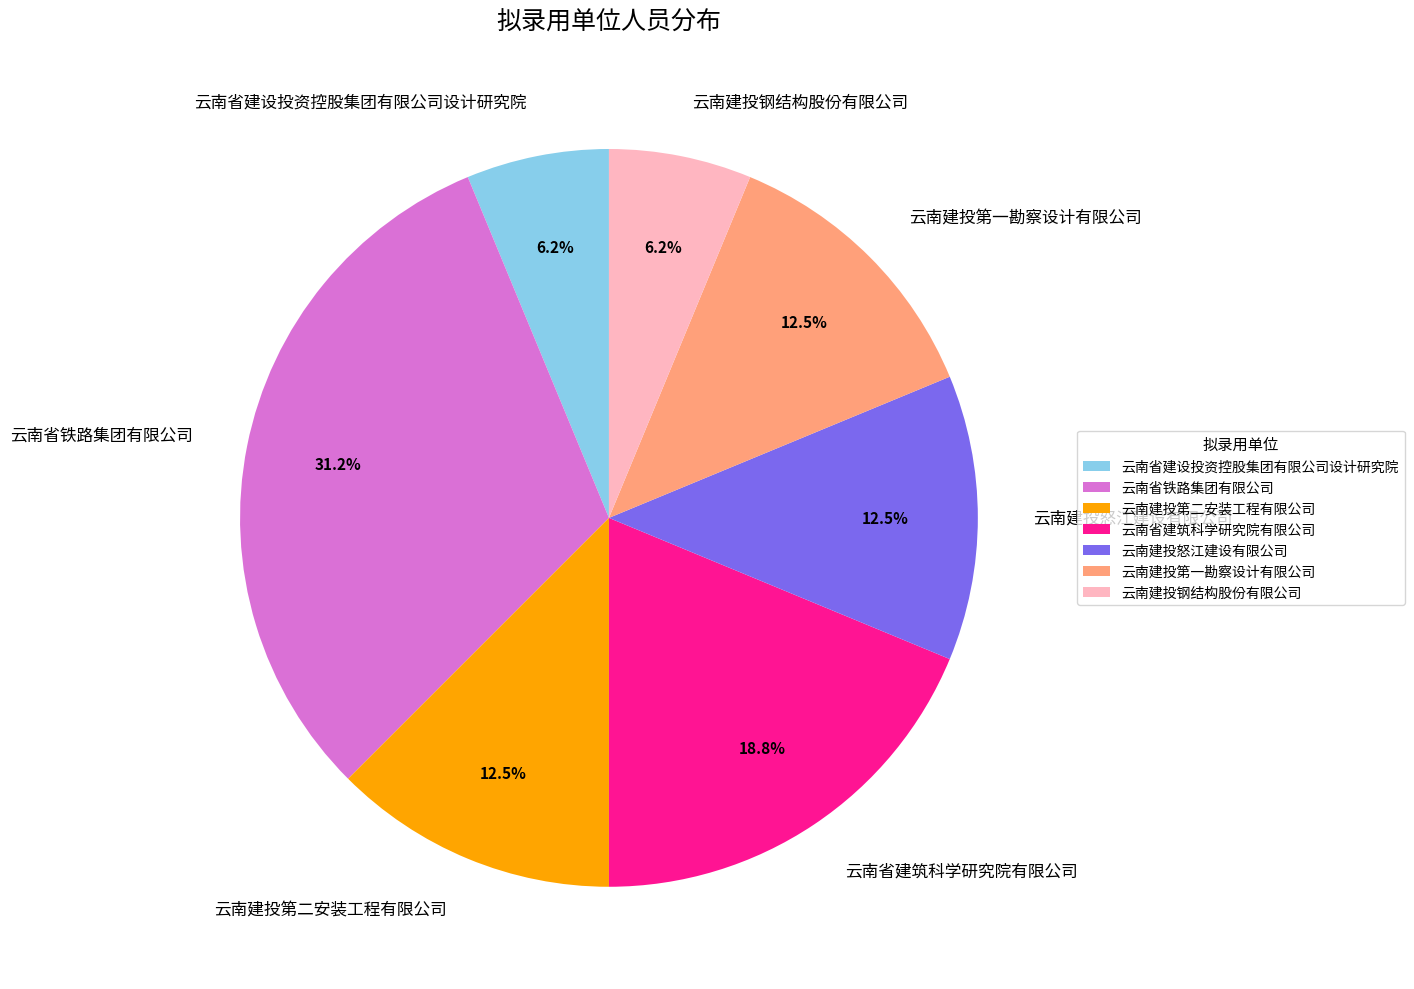

Is 云南省铁路集团有限公司 the majority of the pie?

No